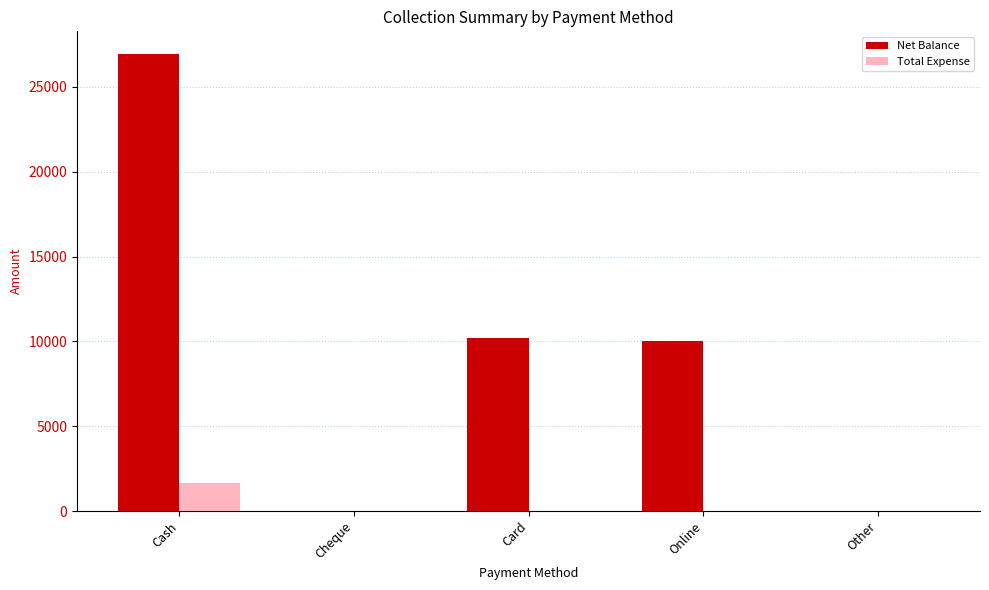

Are the bars horizontal?

No